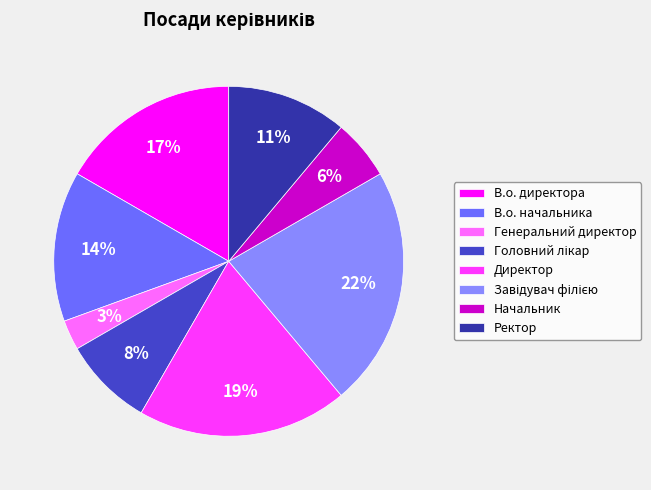

Combined, do Ректор and Директор account for over 50%?

No